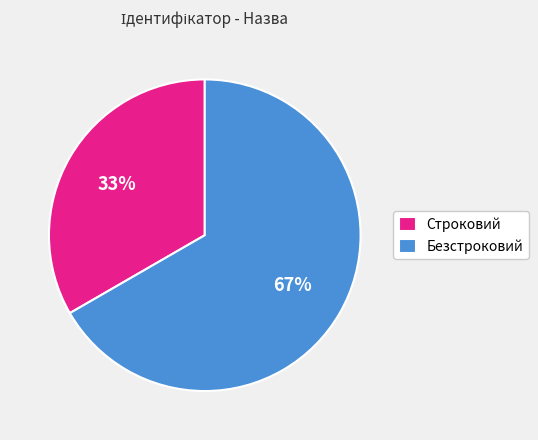

Rank the categories by value from highest to lowest.

Безстроковий, Строковий